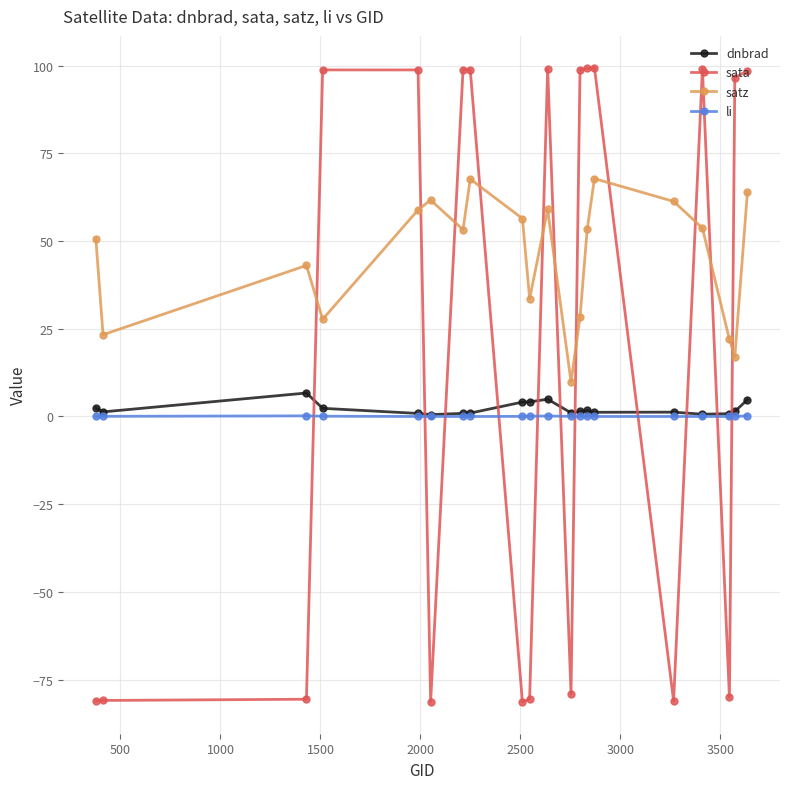

What is the lowest value of the sata series?

-81.4